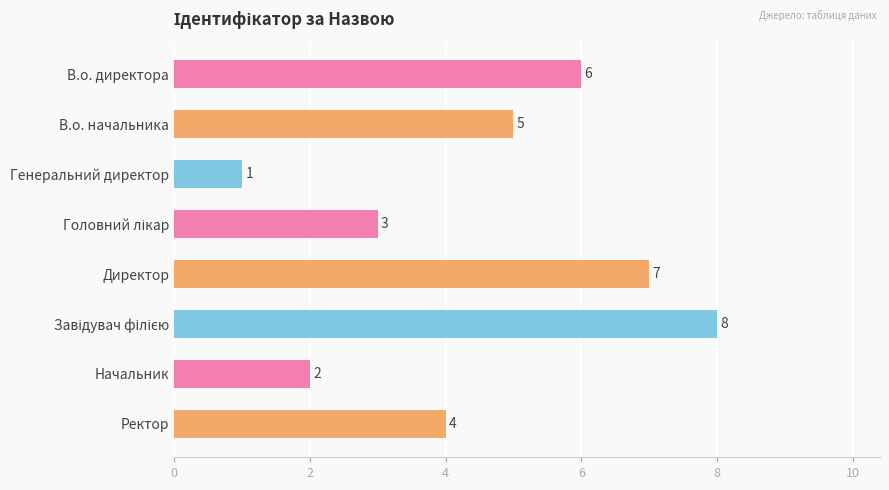

Where is the data nearest to the value 4?

Ректор